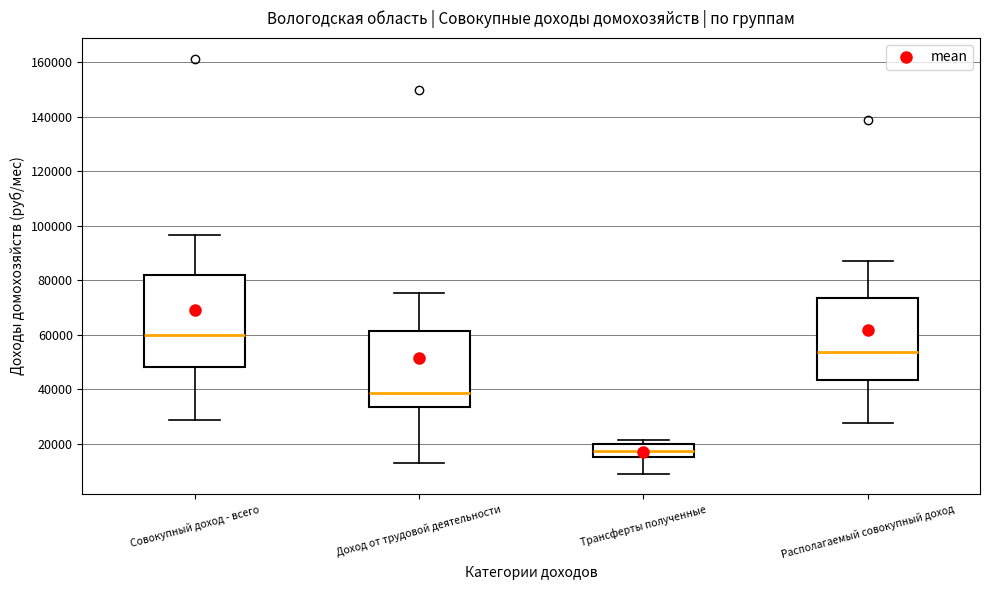

Reading left to right, transcribe this box plot: for each box, give where its median line is, the range the box spans, and where its two whiskers end, as read against the y-axis. The values are not printed on the chart, so give them approximately, as read against the axis.

Совокупный доход - всего: median 60000, box 48000 to 82000, whiskers 28000 to 96000
Доход от трудовой деятельности: median 38000, box 34000 to 62000, whiskers 14000 to 76000
Трансферты полученные: median 18000, box 16000 to 20000, whiskers 10000 to 22000
Располагаемый совокупный доход: median 54000, box 44000 to 74000, whiskers 28000 to 88000